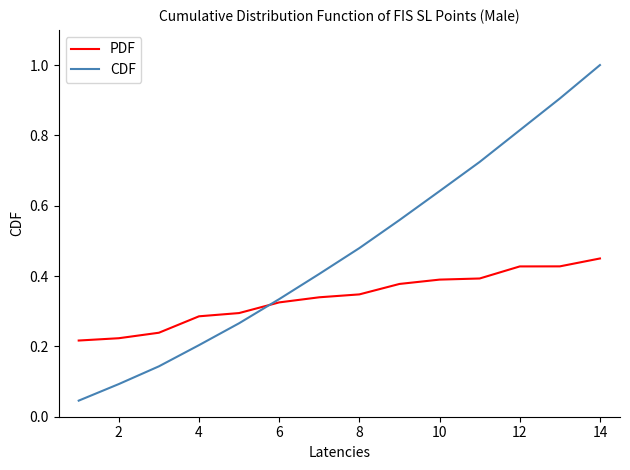

What is the highest value of the CDF series?

1.0